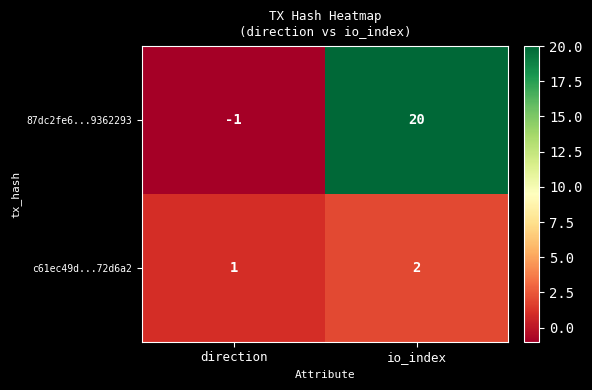

Where is 87dc2fe6...9362293 nearest to the value 9?

direction